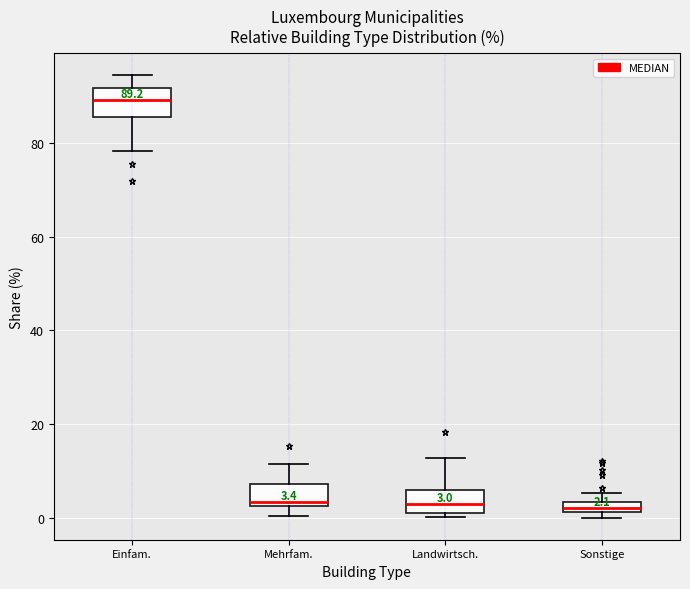

Which box's median line is the highest?

Einfam.